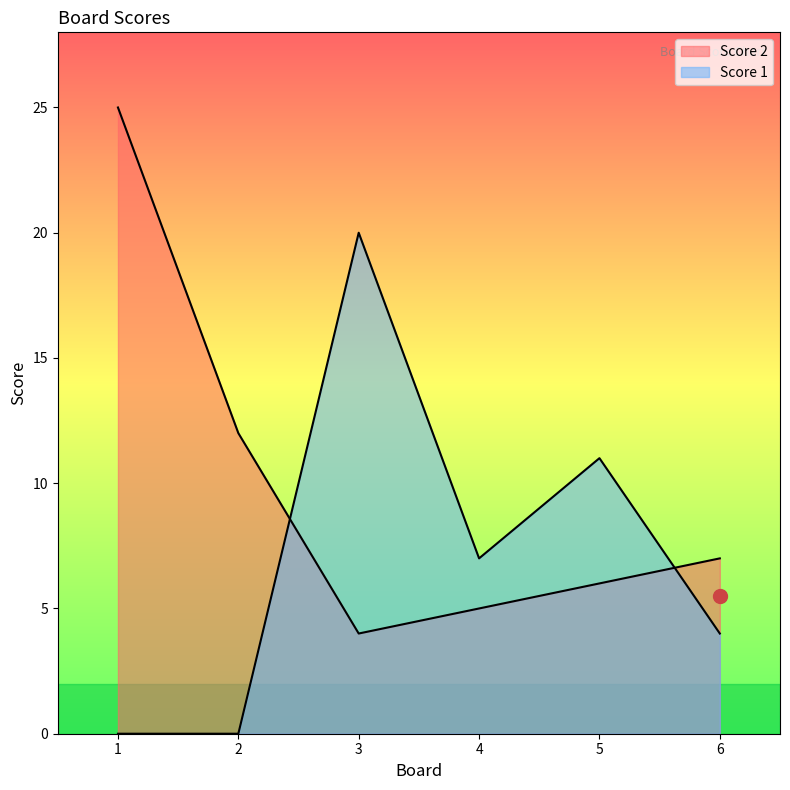

How many interior local peaks does the Score 1 series have?

2